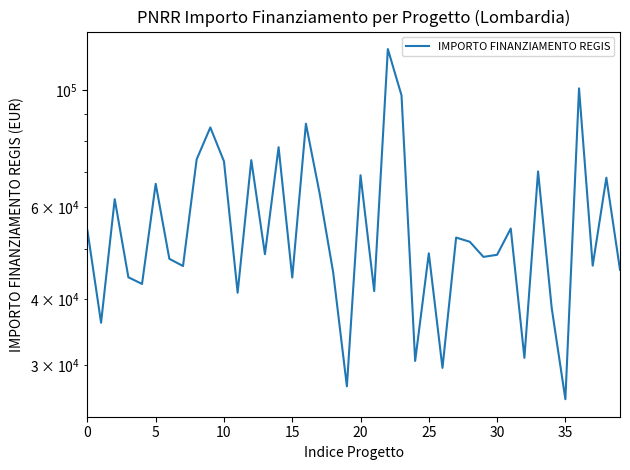

What is the change in value from 12 to 32?

-42657.9